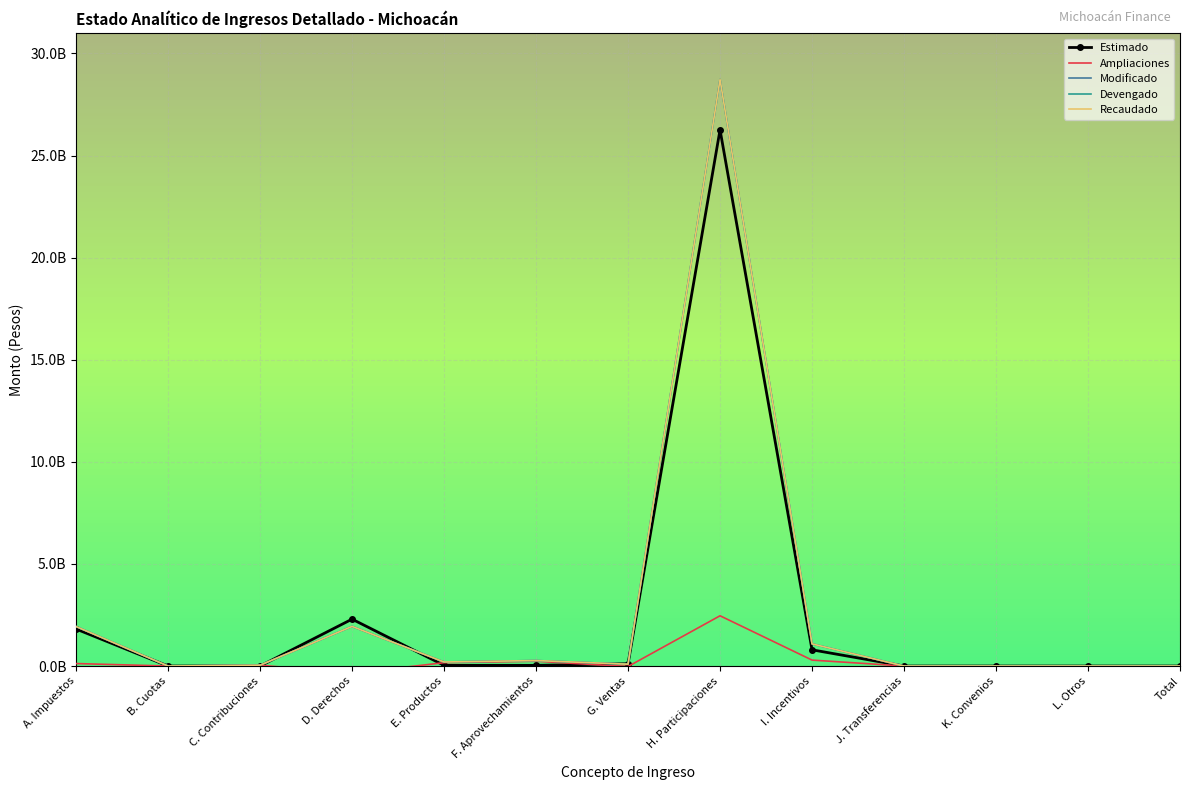

How many values in Estimado are above zero?

7